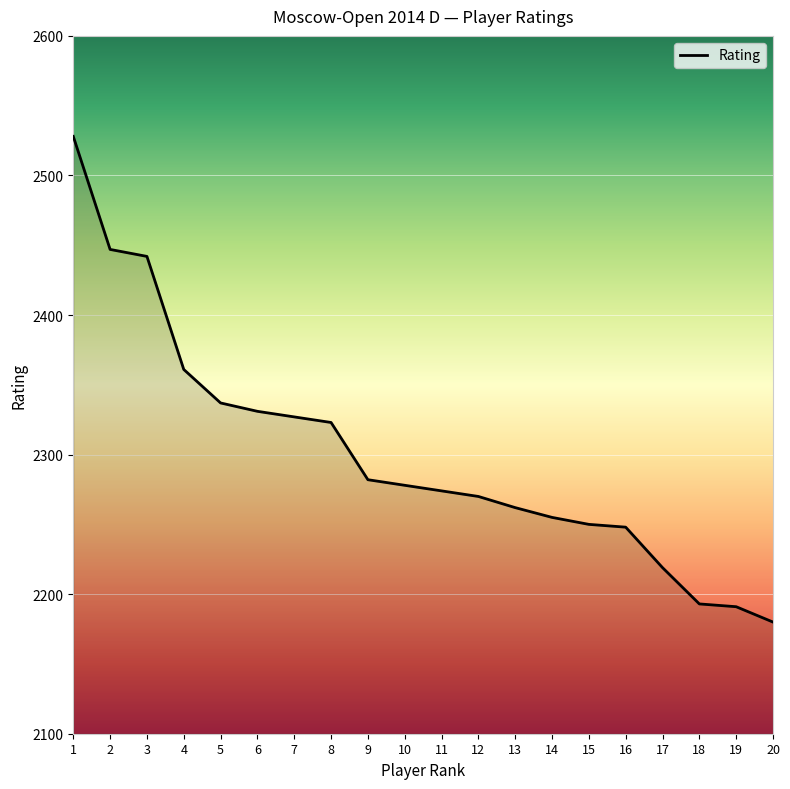

At which category does the chart reach its peak across all series?

1